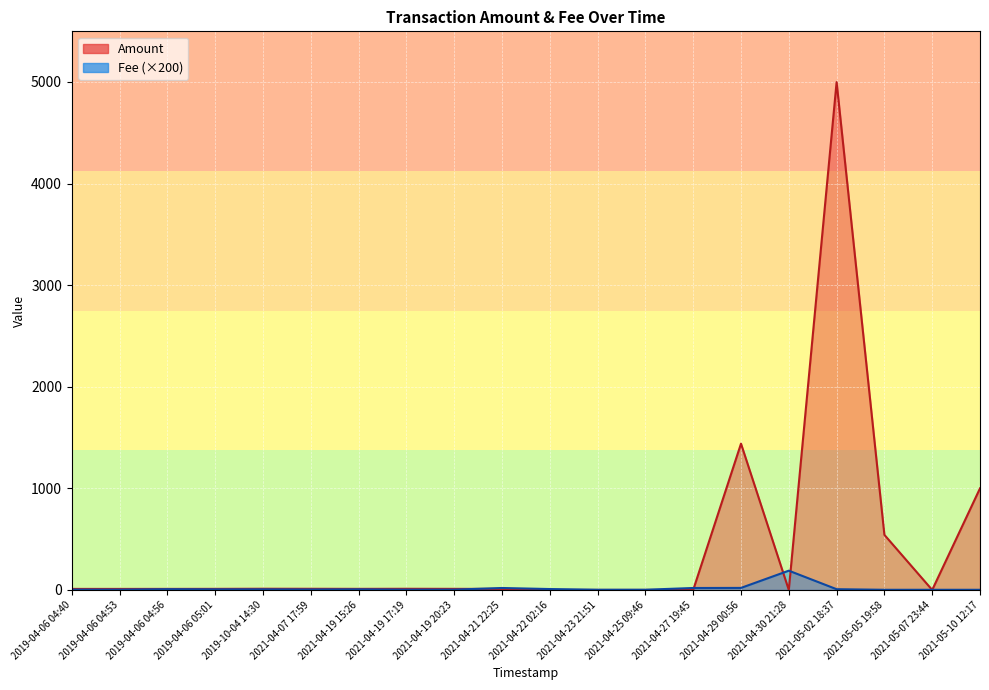

True or false: Amount and Fee intersect in this chart.

True